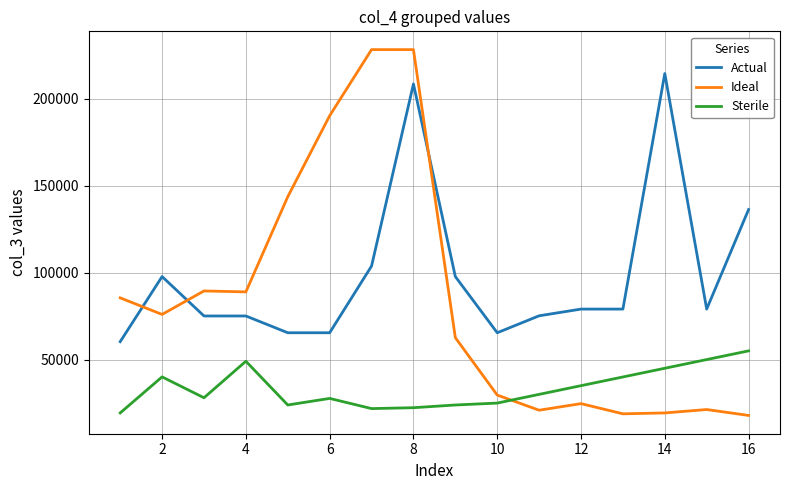

Which series has the largest total across all categories?

Actual